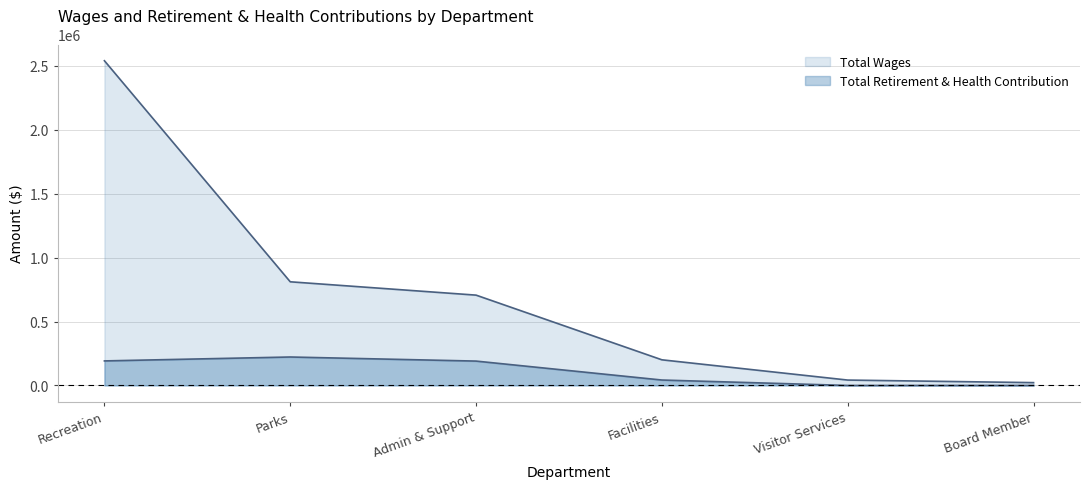

How many data points in Total Retirement & Health Contribution are less than 190578?

3